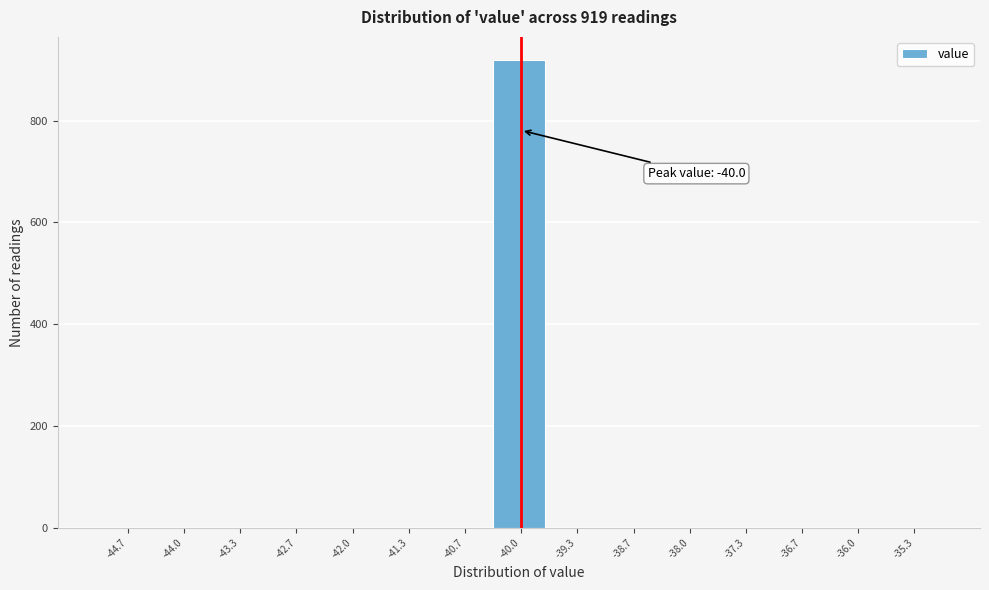

Over which range of the x-axis is the bar tallest?

-40.3 to -39.7